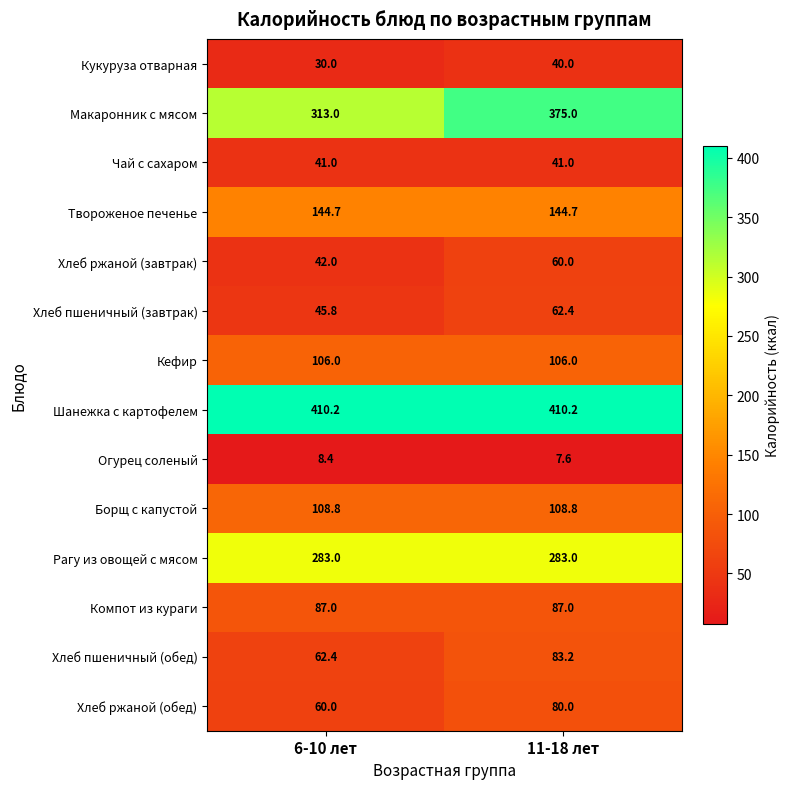

At 6-10 лет, list the series in order from largest to smallest.

Шанежка с картофелем, Макаронник с мясом, Рагу из овощей с мясом, Твороженое печенье, Борщ с капустой, Кефир, Компот из кураги, Хлеб пшеничный (обед), Хлеб ржаной (обед), Хлеб пшеничный (завтрак), Хлеб ржаной (завтрак), Чай с сахаром, Кукуруза отварная, Огурец соленый